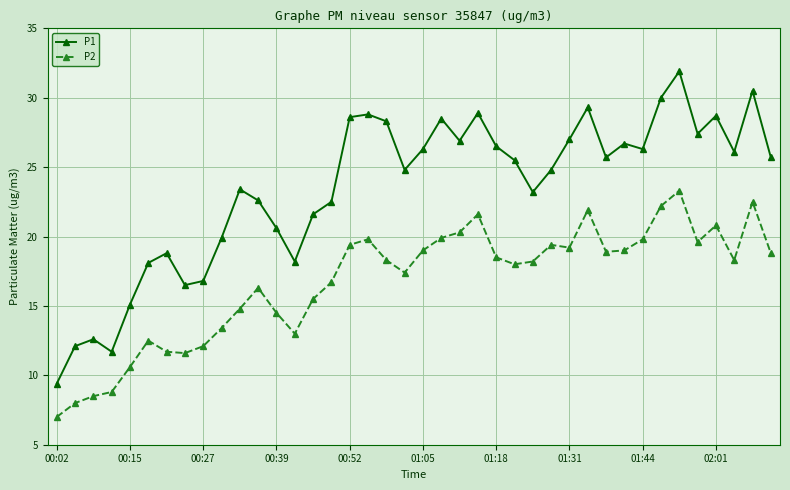

What is the sum of all P2 values?

669.1